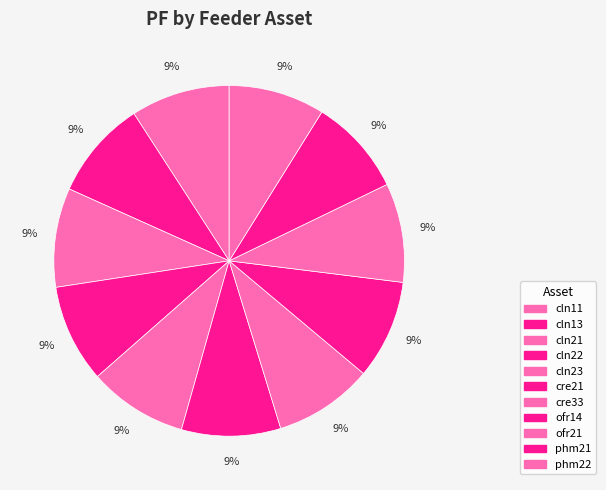

What is the largest slice in the pie chart?

cln11